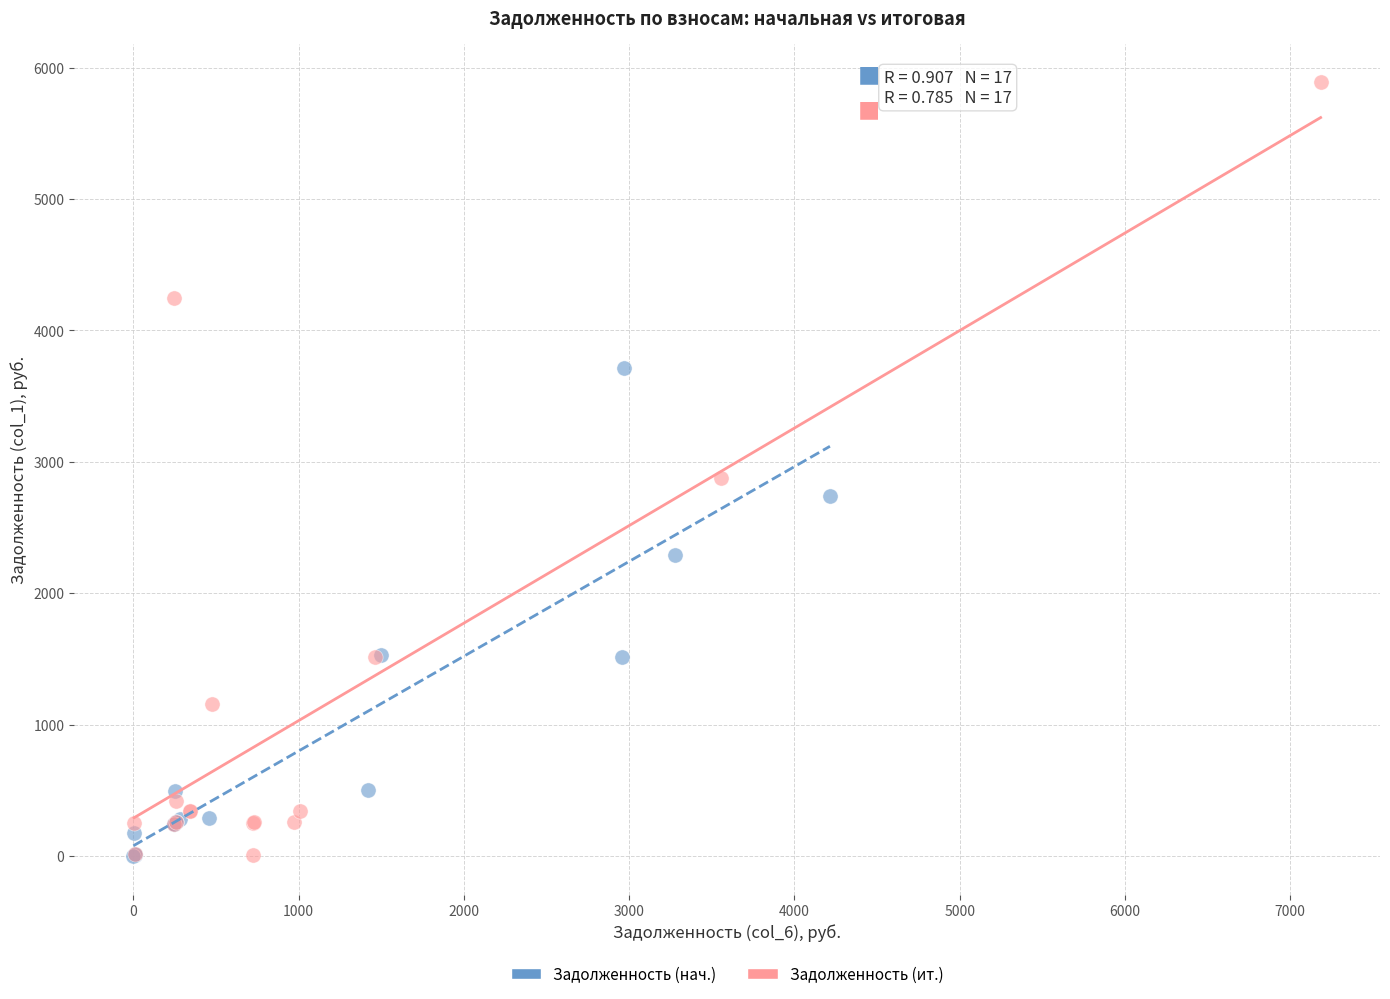

Which series has the widest spread of Y values?

Задолженность (ит.)